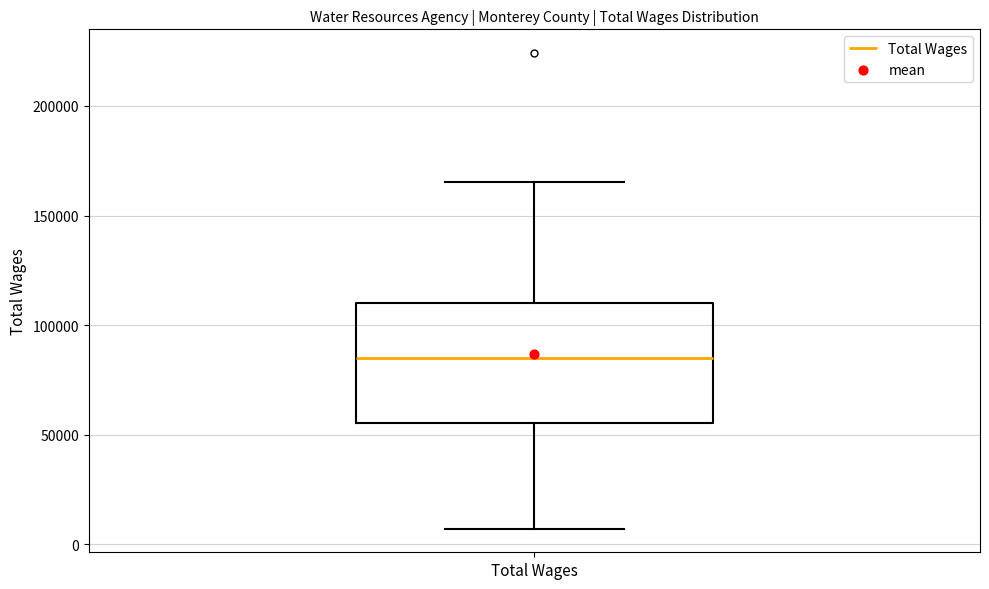

Transcribe this box plot: give where the median line is, the range the box spans, and where the two whiskers end, as read against the y-axis. The values are not printed on the chart, so give them approximately, as read against the axis.

median 85000, box 55000 to 110000, whiskers 5000 to 165000